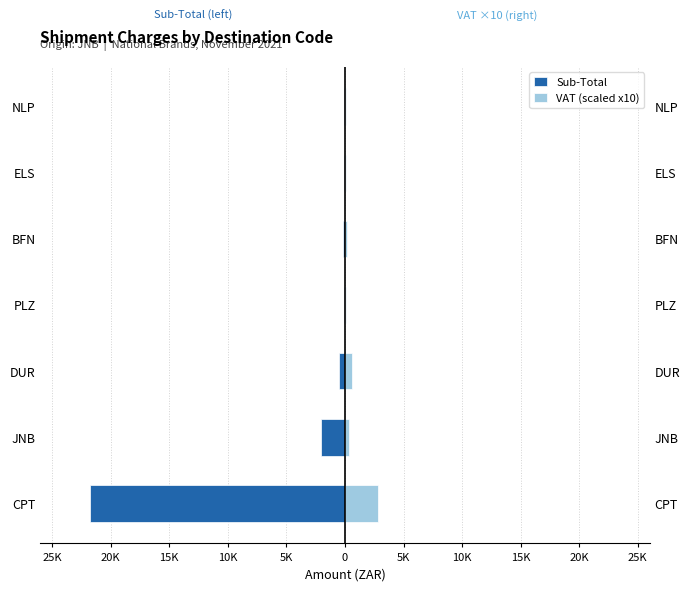

Between JNB and PLZ, which series saw the biggest shift?

Sub-Total